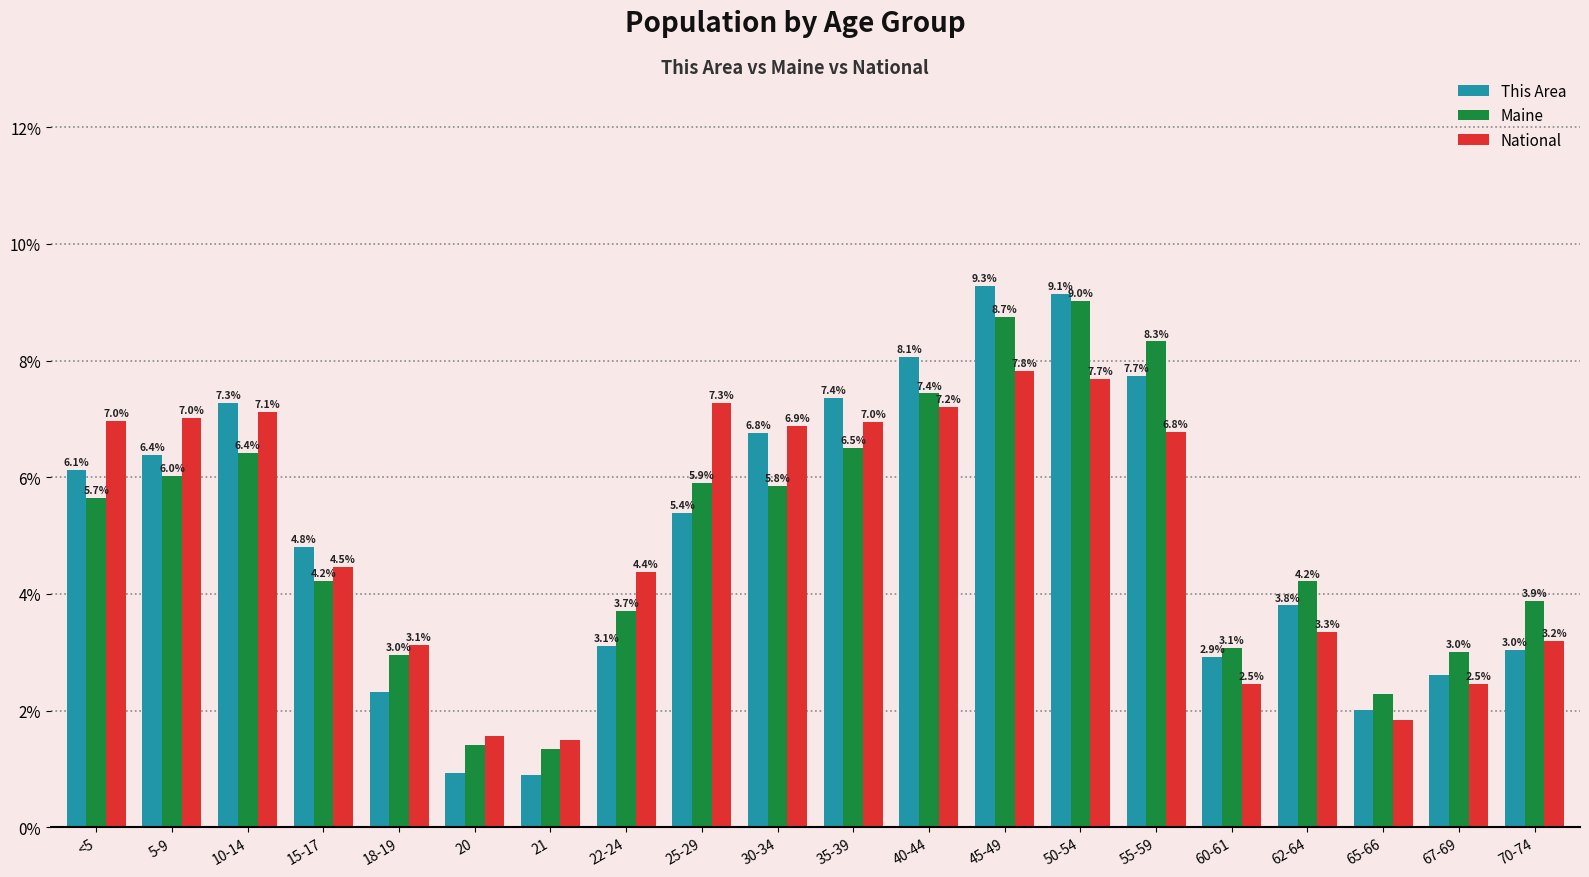

Are the bars grouped side by side (vs. stacked)?

Yes